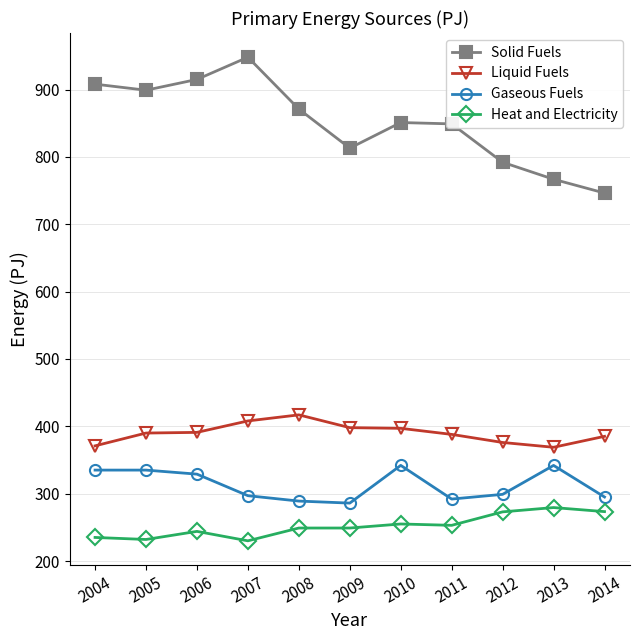

What is the difference between the highest and lowest values at 2005?

667.0